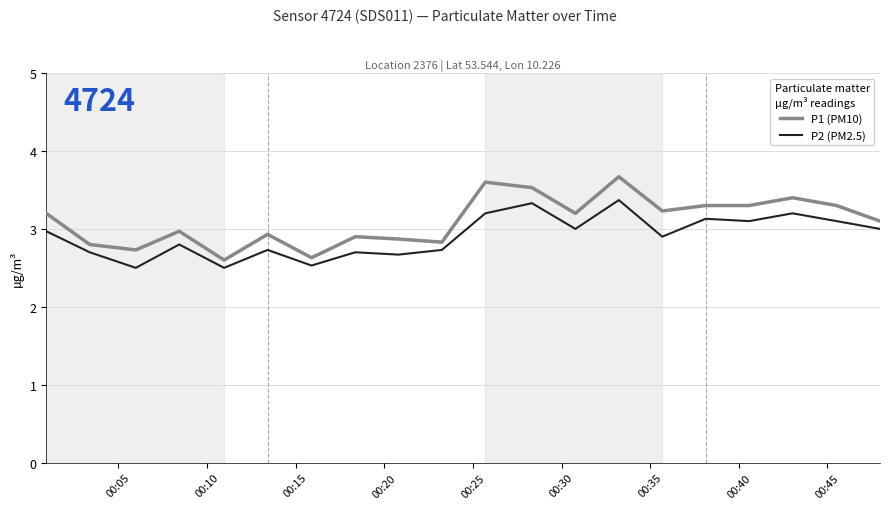

What is the difference between the maximum and minimum values in the P2 (PM2.5) series?

0.9